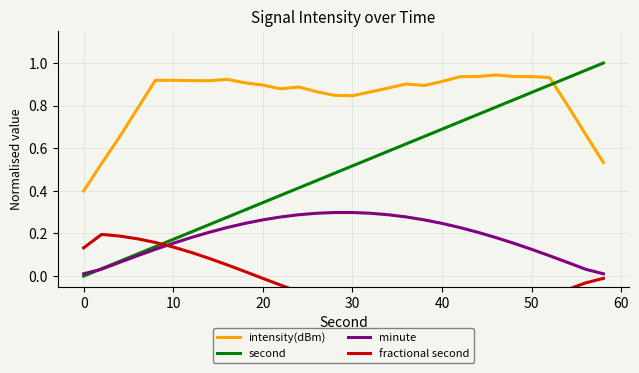

True or false: intensity(dBm) and second cross at least once.

True